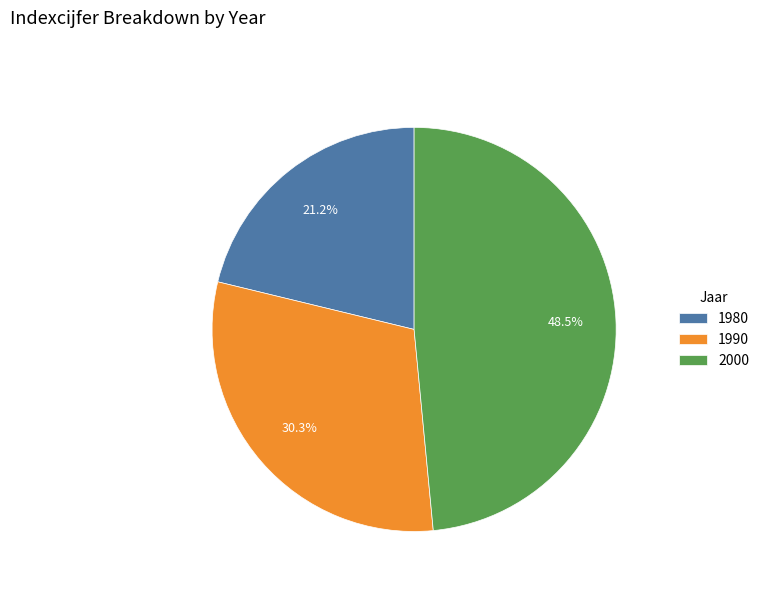

To the nearest percent, what is the difference between the 1980 and 1990 slice percentages?

9%